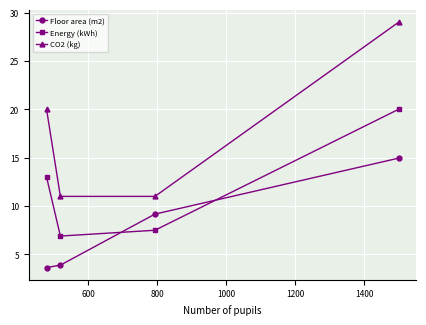

True or false: Floor area (m2) and CO2 (kg) cross at least once.

False